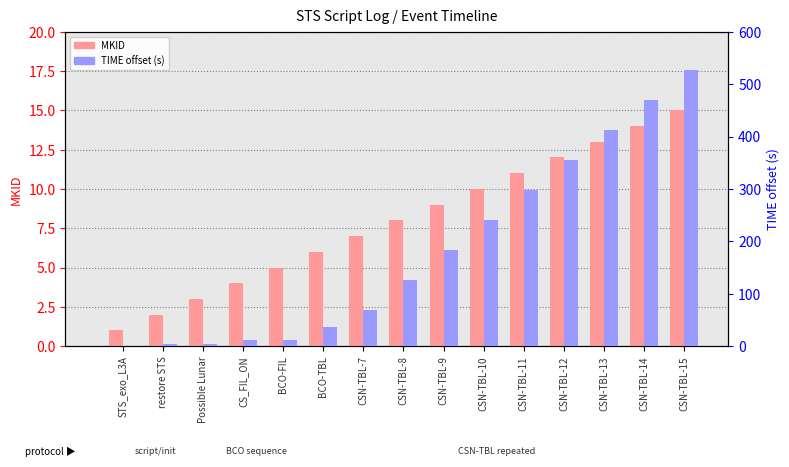

What is the difference between the maximum and second lowest values in the MKID series?

13.0